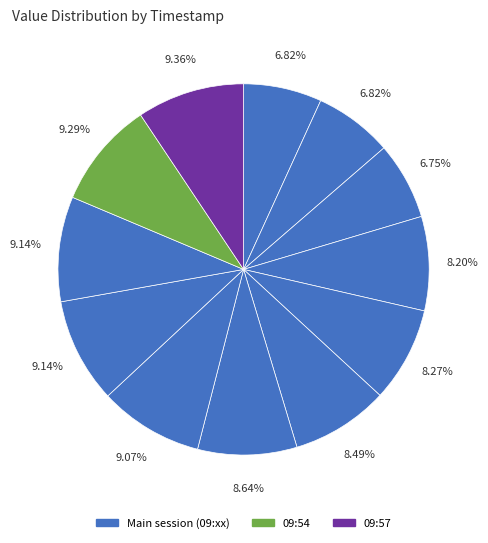

Count the number of slices in the pie.

12